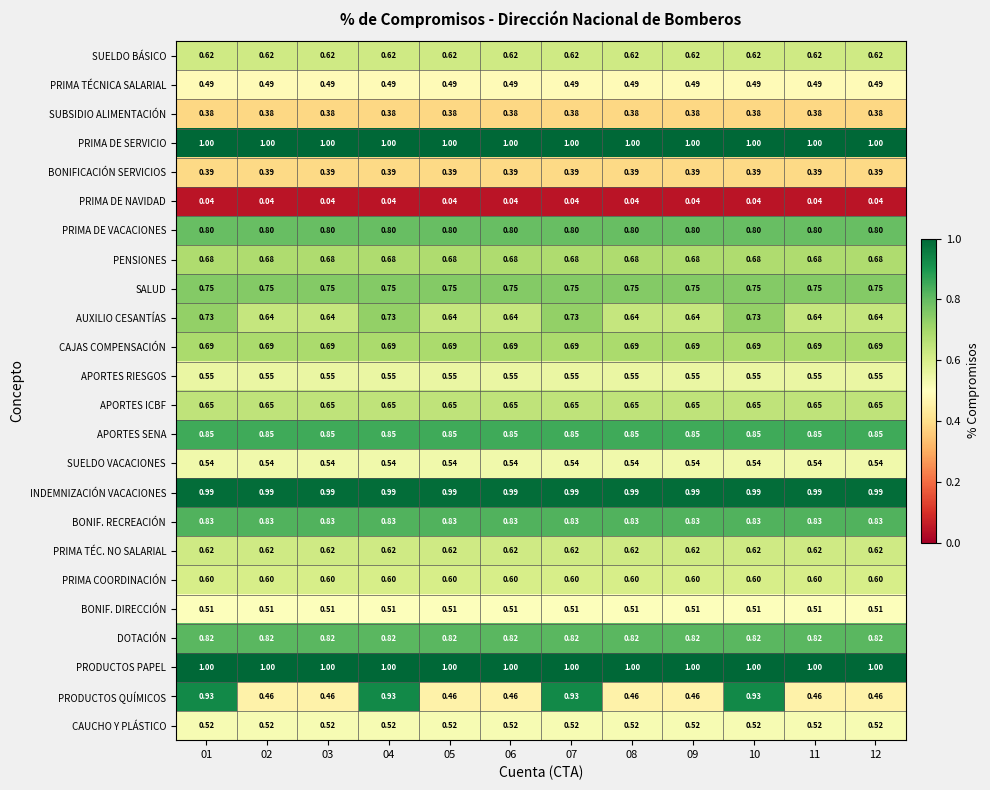

Is the value of SUBSIDIO ALIMENTACIÓN at 10 greater than the value of SUELDO BÁSICO at 01?

No